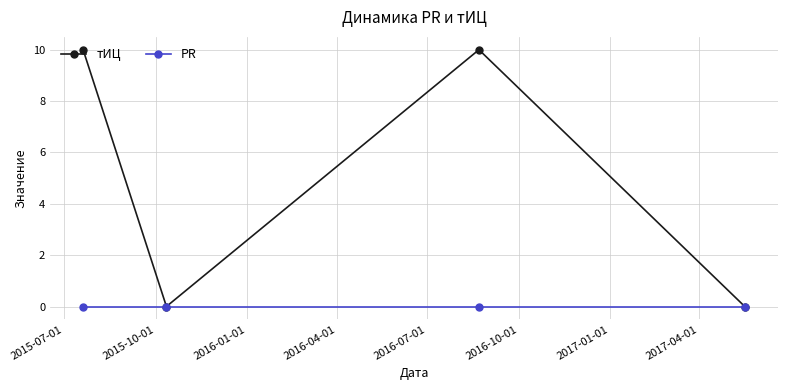

How many interior local peaks does the тИЦ series have?

1